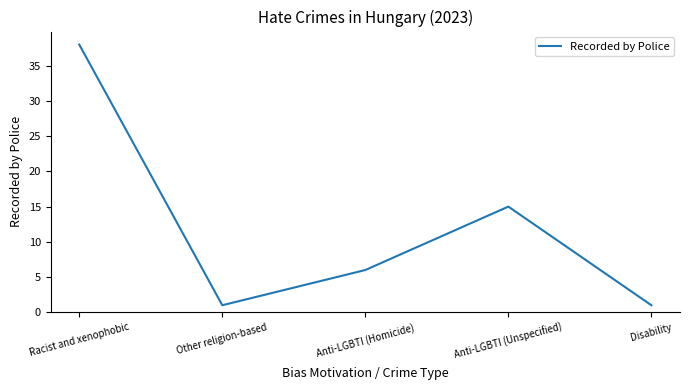

Reading left to right, what are all the values shown in this chart?

Racist and xenophobic=38	Other religion-based=1	Anti-LGBTI (Homicide)=6	Anti-LGBTI (Unspecified)=15	Disability=1